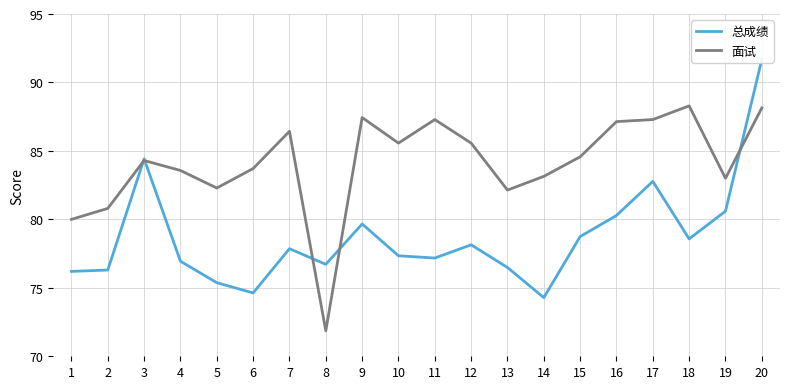

The 面试 series shows 83.1 at 14. True or false?

True